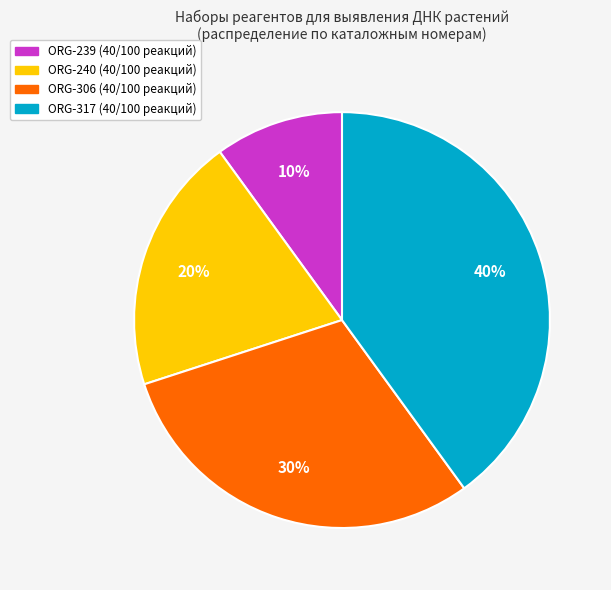

What is the smallest slice in the pie chart?

ORG-239 (40/100 реакций)